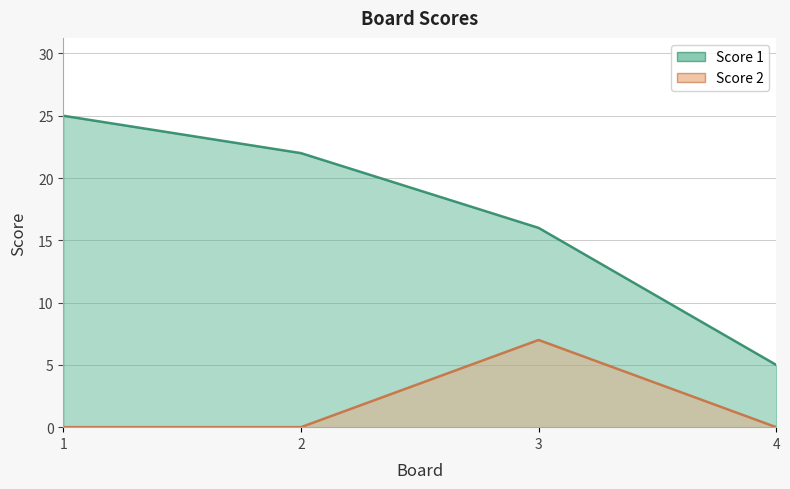

True or false: Score 2 has more than 1 points higher than both neighbors.

False